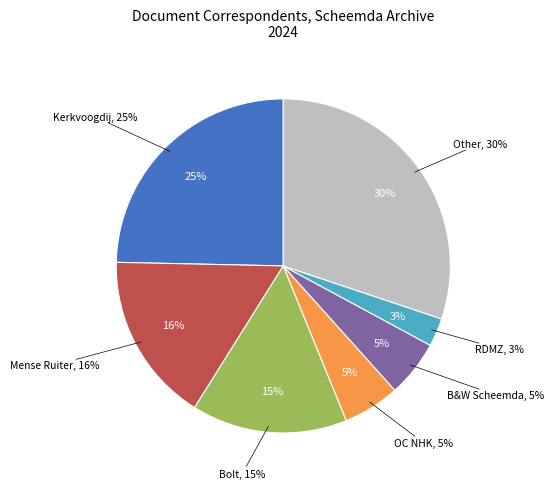

Which category has the biggest portion of the pie?

Other